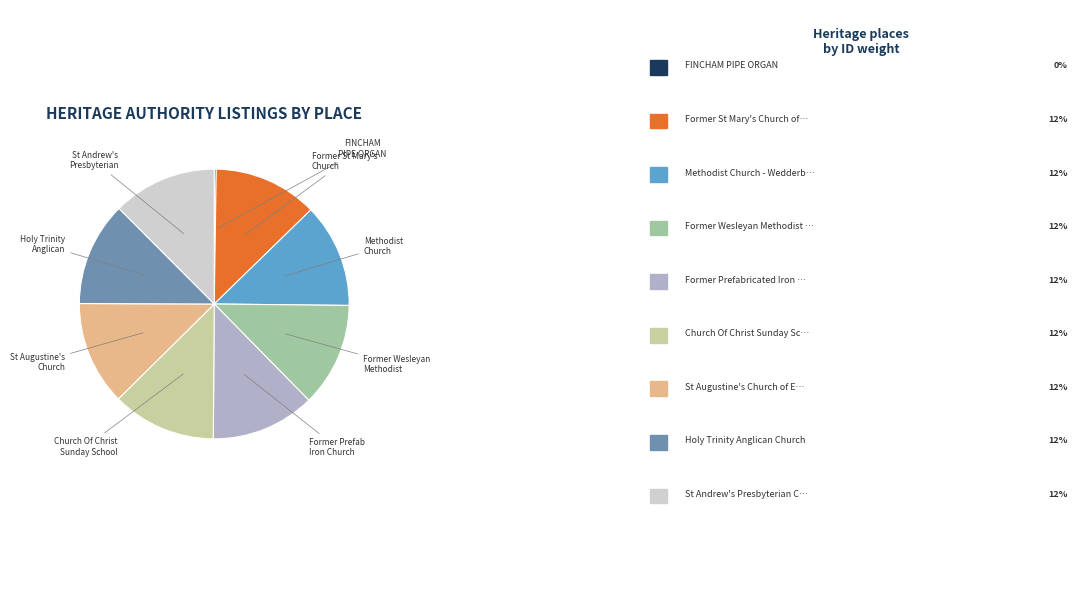

Is there any slice that represents more than half of the pie?

No